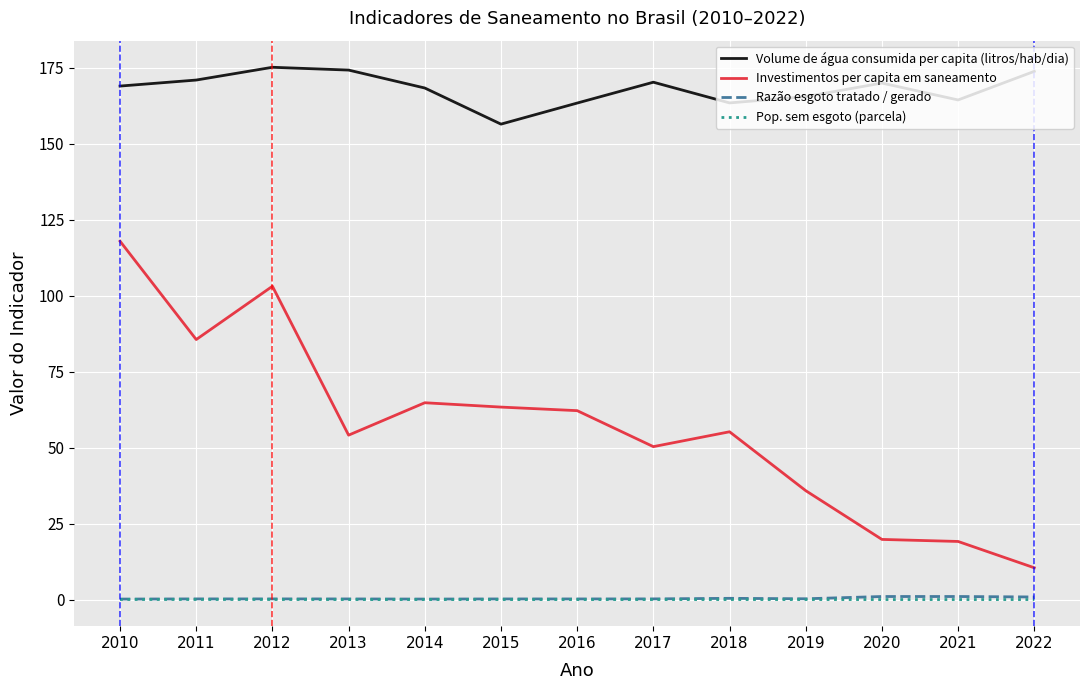

Is this an area chart (filled region under the line)?

No